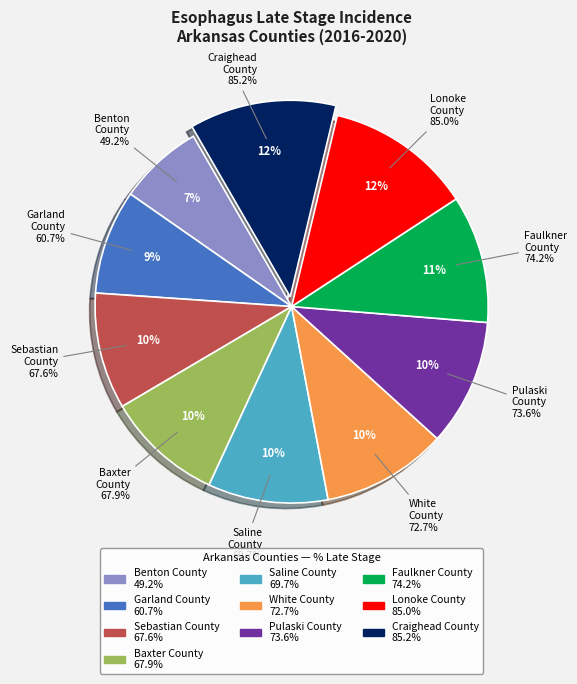

How many slices are in this pie chart?

10